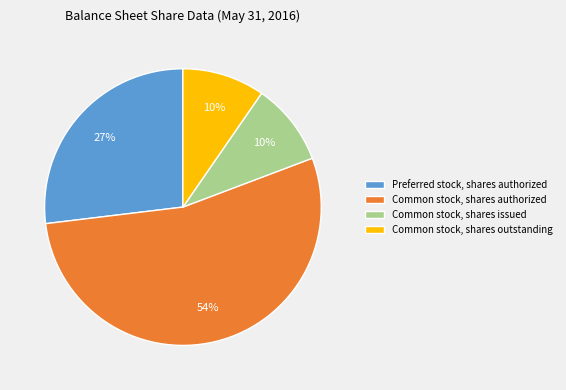

Which category has the biggest portion of the pie?

Common stock, shares authorized